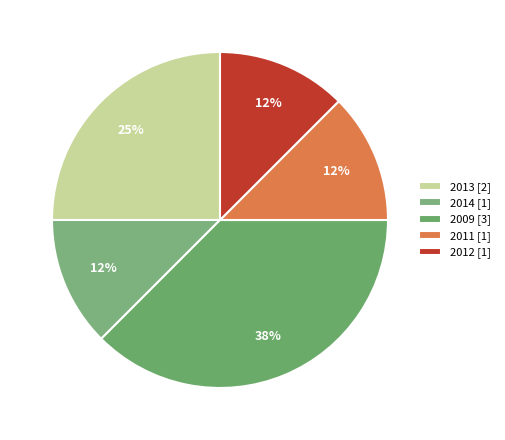

What is the largest slice in the pie chart?

2009 [3]